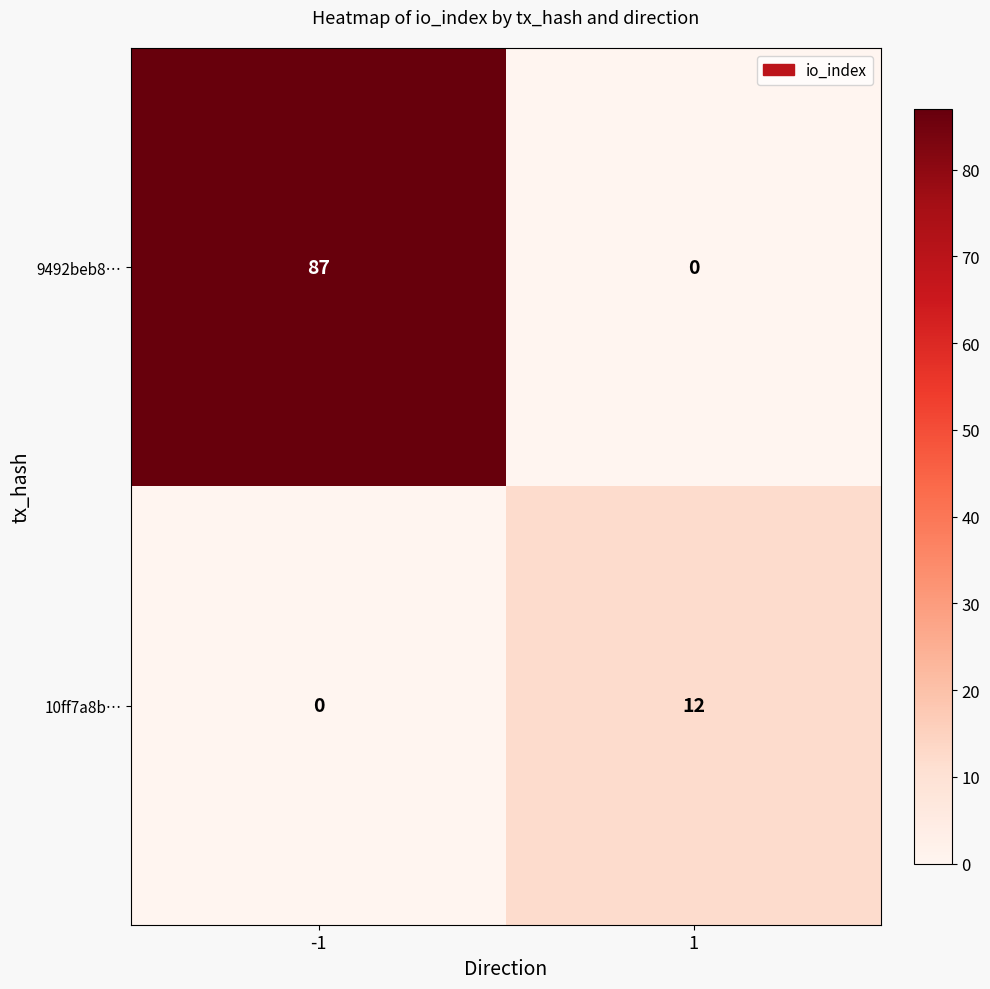

Which series has the widest spread of values?

9492beb8…